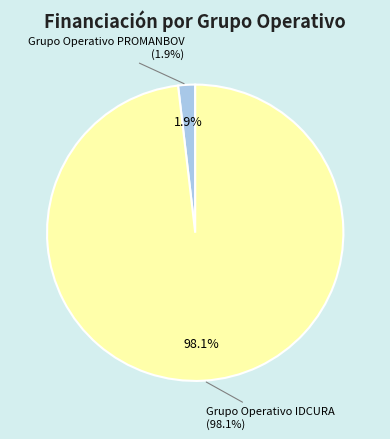

Does any single category account for the majority?

Yes